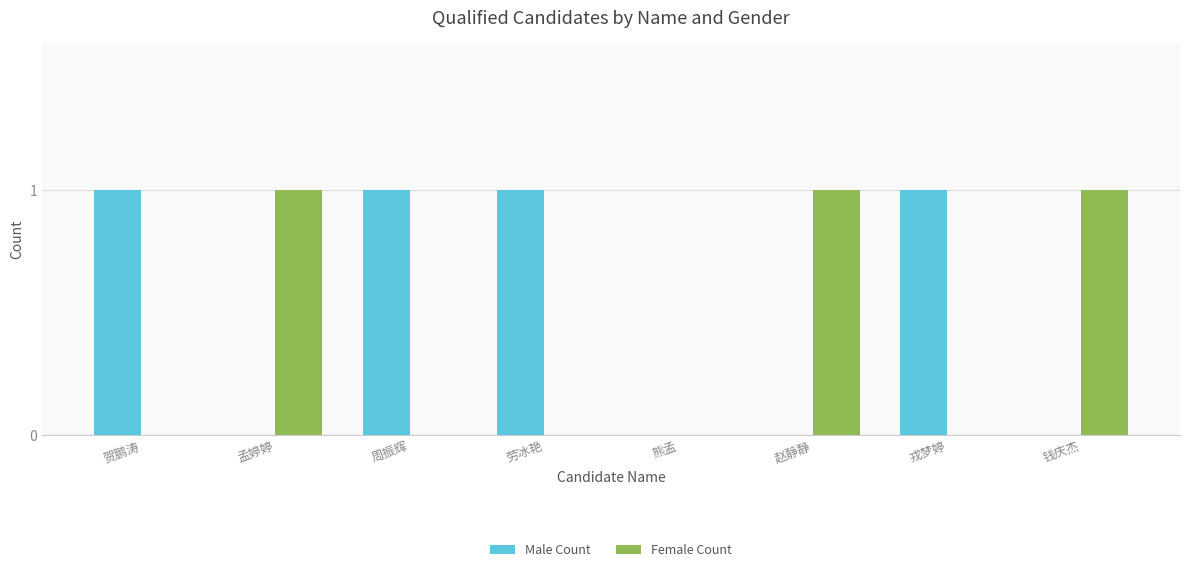

True or false: Female Count has a value of 1 at 孟婷婷.

True